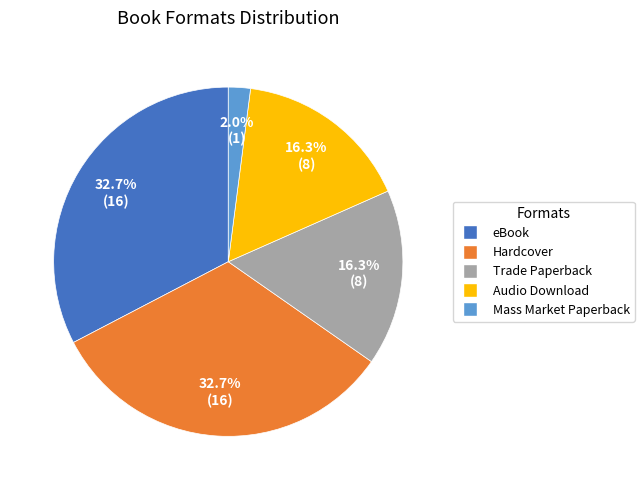

Does Hardcover represent more than half of the total?

No